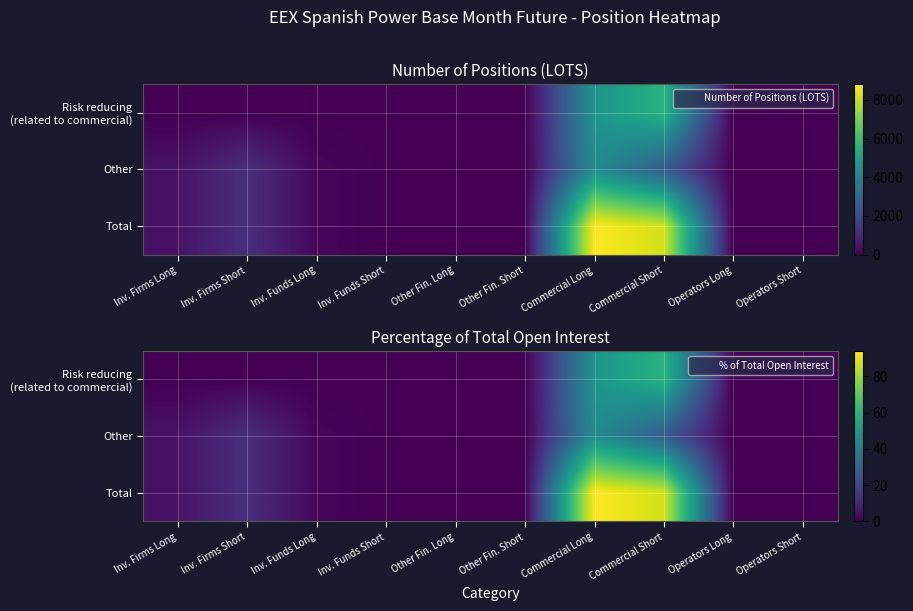

What is the sum of all Other values?

90.9